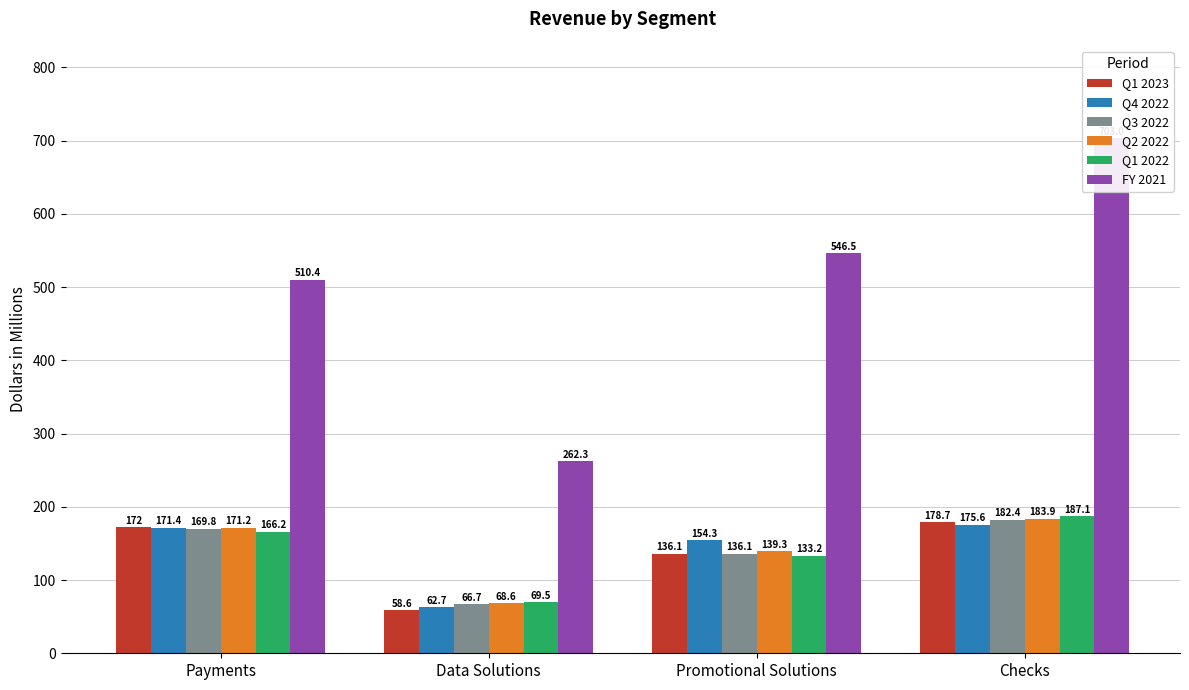

What are all the series names shown in the legend?

Q1 2023, Q4 2022, Q3 2022, Q2 2022, Q1 2022, FY 2021